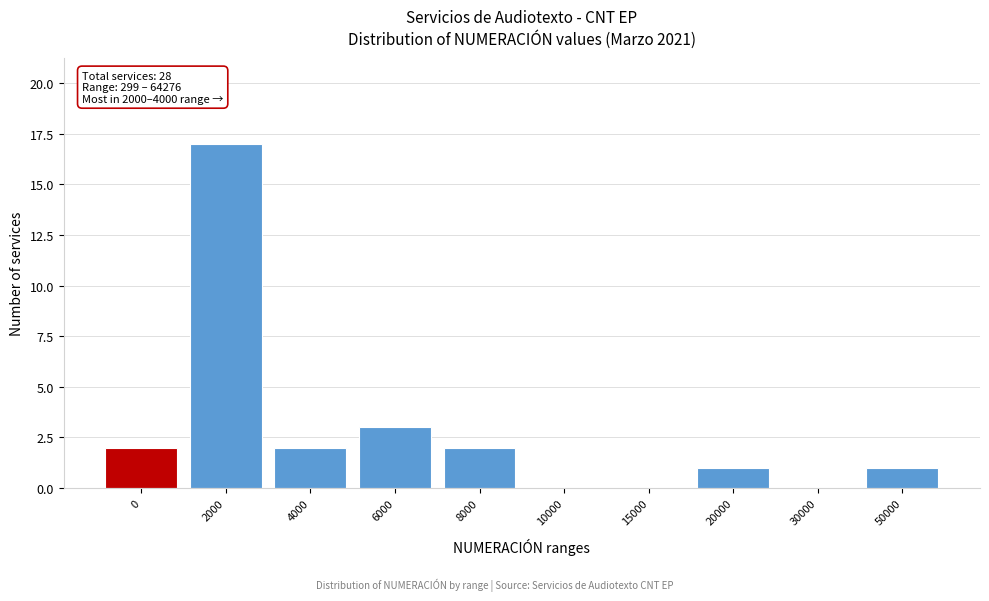

Reading left to right, transcribe all the data shown in this chart.

0=2	2000=17	4000=2	6000=3	8000=2	10000=0	15000=0	20000=1	30000=0	50000=1